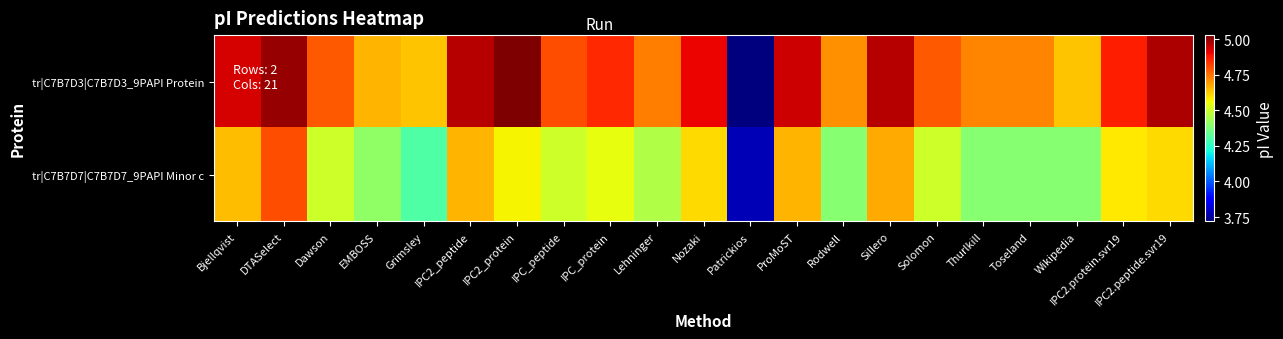

Reading left to right, list all the values displayed in this chart.

tr|C7B7D3|C7B7D3_9PAPI Protein: Bjellqvist=4.9	DTASelect=5.0	Dawson=4.8	EMBOSS=4.7	Grimsley=4.6	IPC2_peptide=5.0	IPC2_protein=5.0	IPC_peptide=4.8	IPC_protein=4.9	Lehninger=4.7	Nozaki=4.9	Patrickios=3.7	ProMoST=4.9	Rodwell=4.7	Sillero=5.0	Solomon=4.8	Thurlkill=4.7	Toseland=4.7	Wikipedia=4.6	IPC2.protein.svr19=4.9	IPC2.peptide.svr19=5.0
tr|C7B7D7|C7B7D7_9PAPI Minor c: Bjellqvist=4.6	DTASelect=4.8	Dawson=4.5	EMBOSS=4.4	Grimsley=4.3	IPC2_peptide=4.7	IPC2_protein=4.6	IPC_peptide=4.5	IPC_protein=4.5	Lehninger=4.5	Nozaki=4.6	Patrickios=3.8	ProMoST=4.7	Rodwell=4.4	Sillero=4.7	Solomon=4.5	Thurlkill=4.4	Toseland=4.4	Wikipedia=4.4	IPC2.protein.svr19=4.6	IPC2.peptide.svr19=4.6